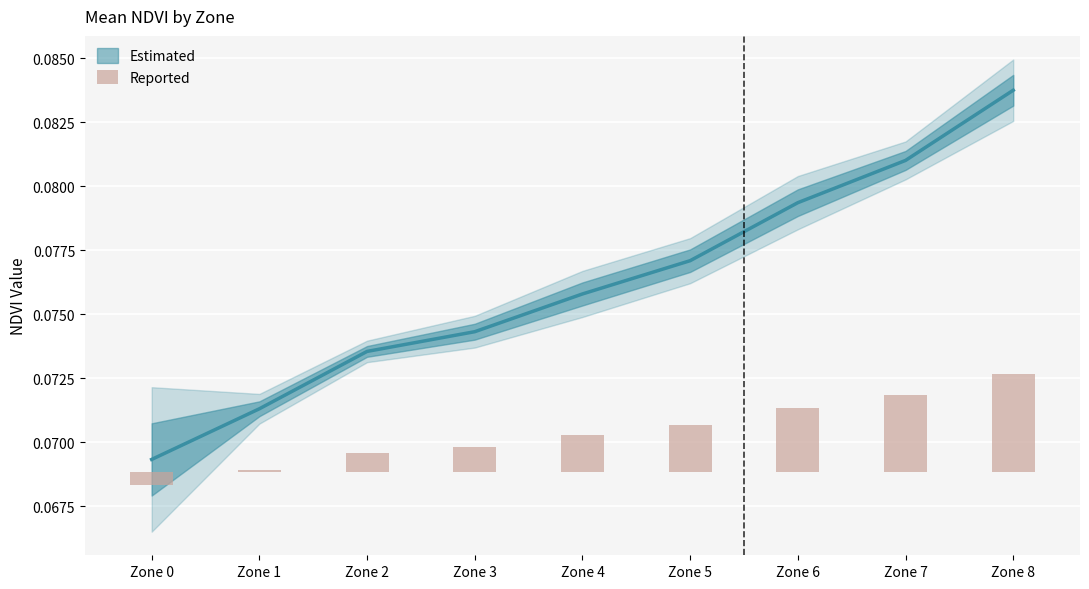

Are the bars horizontal?

No